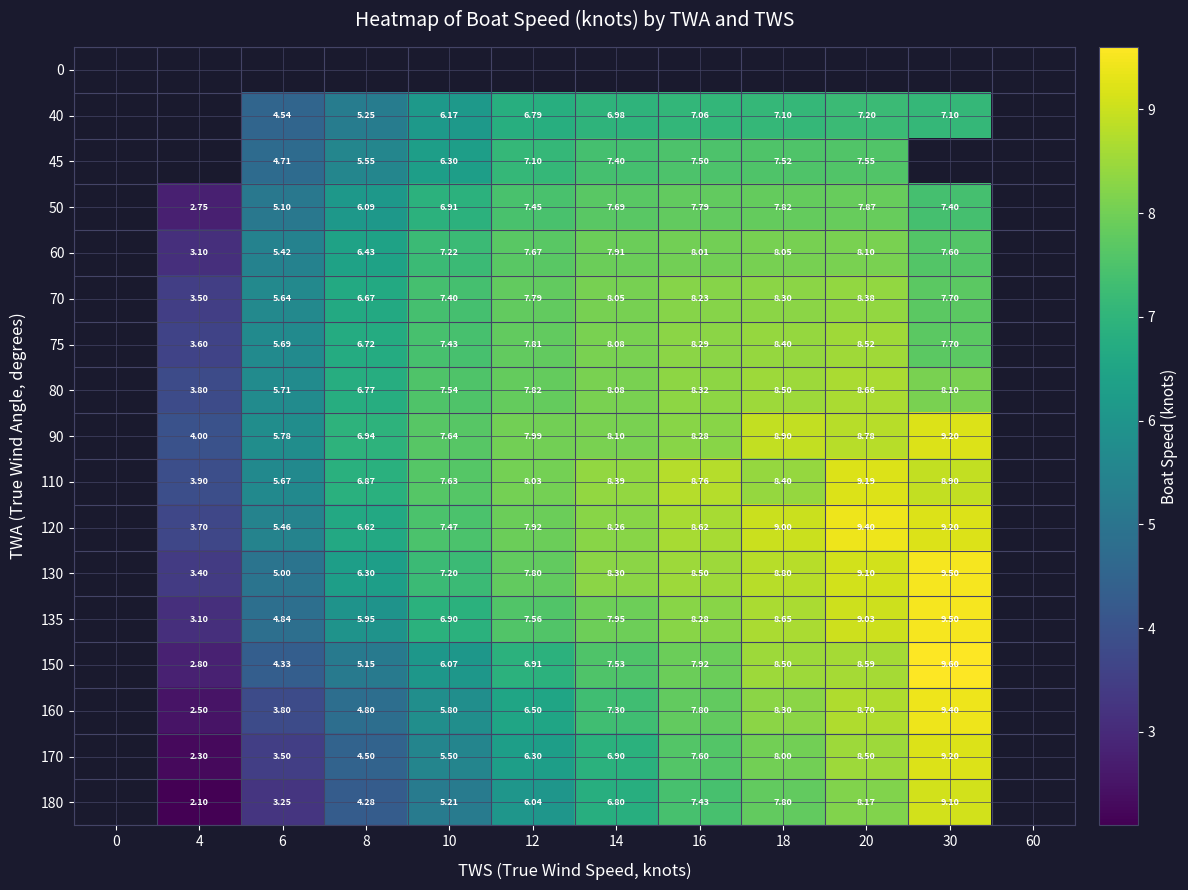

What is the difference between the 160 values at 6 and 18?

4.5